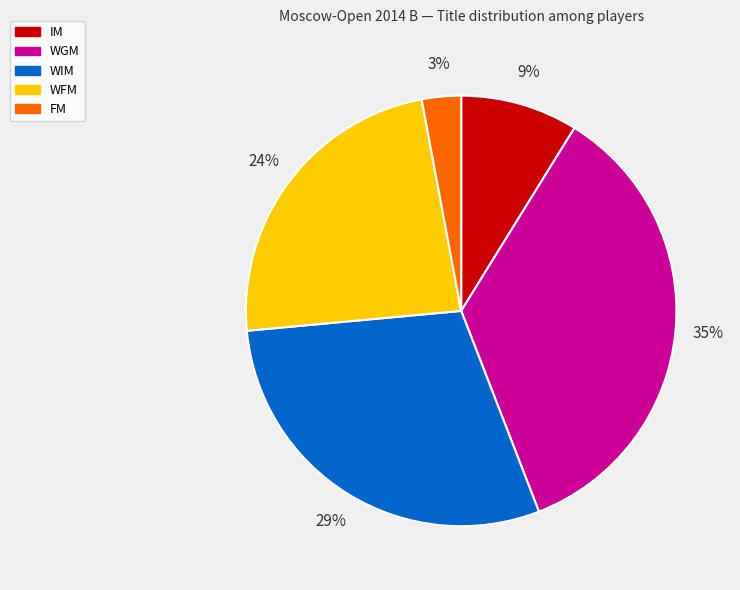

Do WFM and WIM together represent more than half of the pie?

Yes